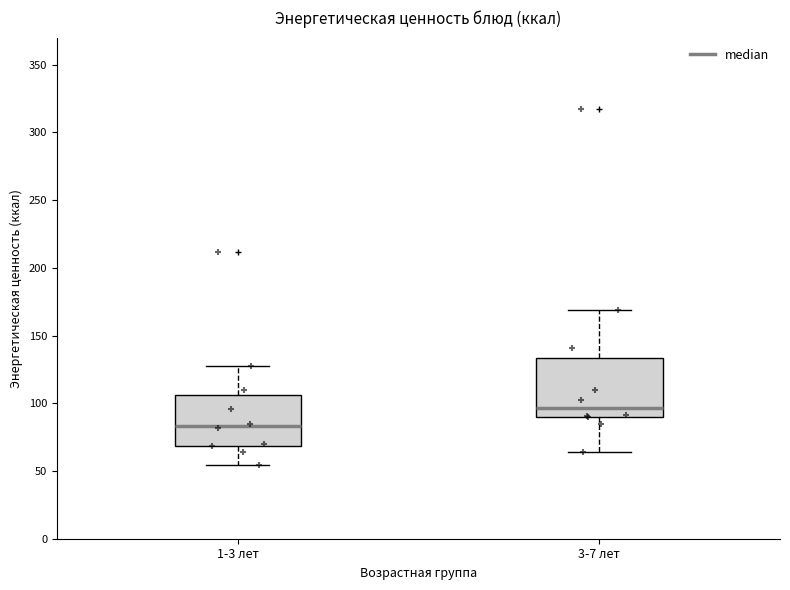

Reading left to right, read every box against the y-axis: the position of its median line, the range the box covers, and the ends of its whiskers. The values are not printed on the chart, so give them approximately, as read against the axis.

1-3 лет: median 85, box 70 to 105, whiskers 55 to 125
3-7 лет: median 95, box 90 to 135, whiskers 65 to 170